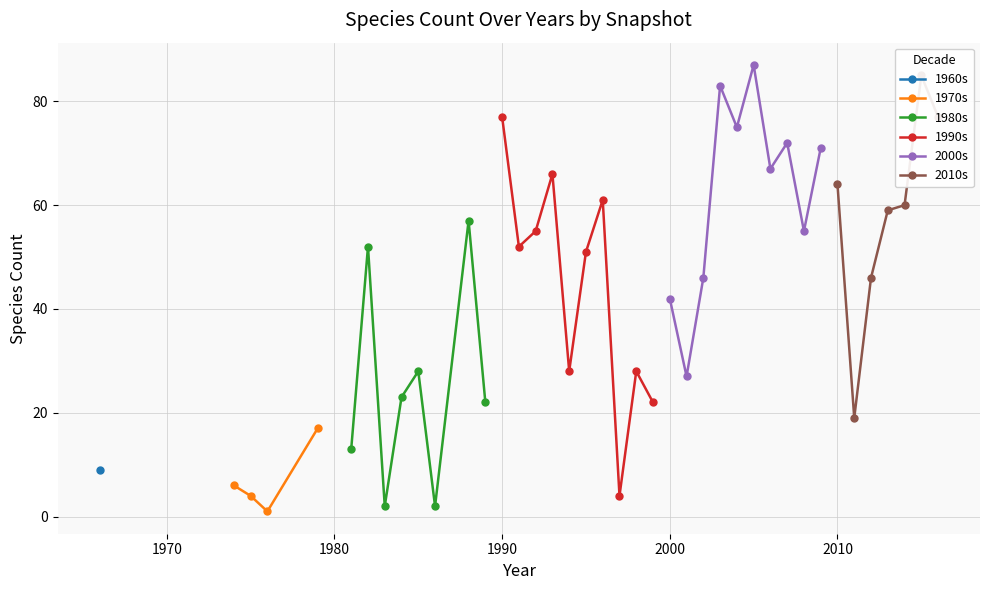

True or false: 1970s has more than 2 points higher than both neighbors.

False